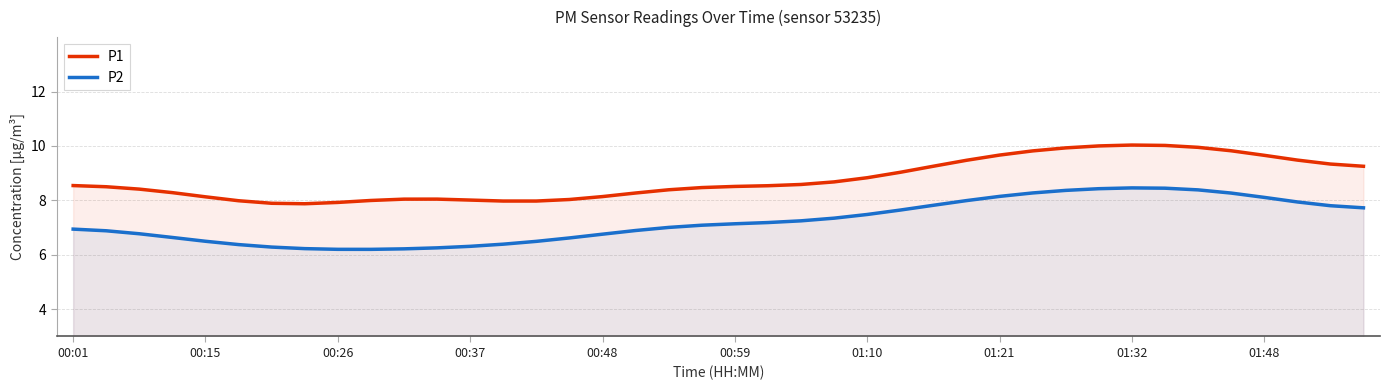

The P2 series shows 11.8 at 00:48. True or false?

False